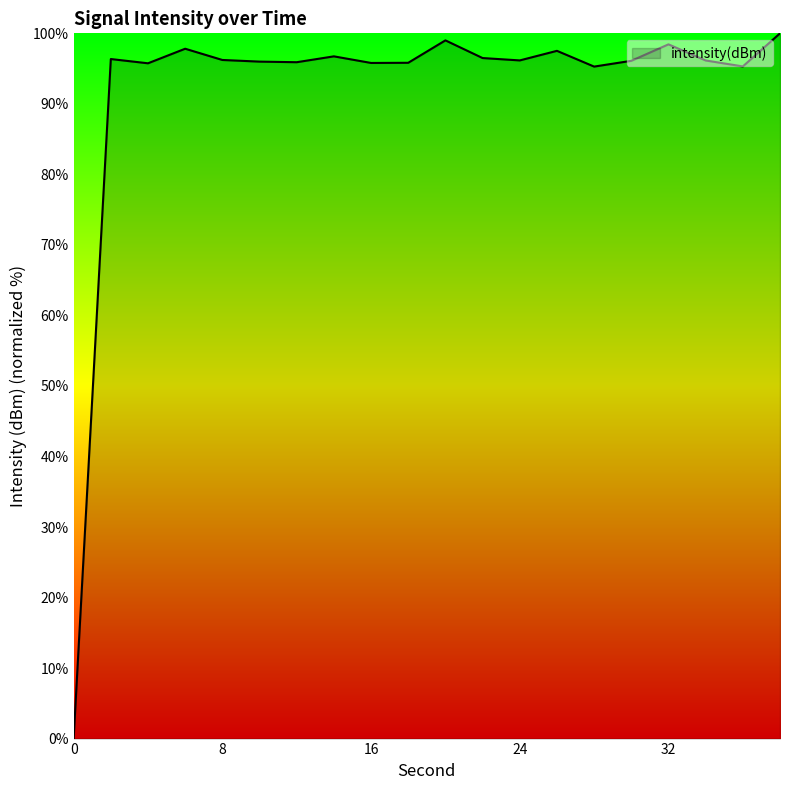

What is the maximum value shown in the chart?

100.0